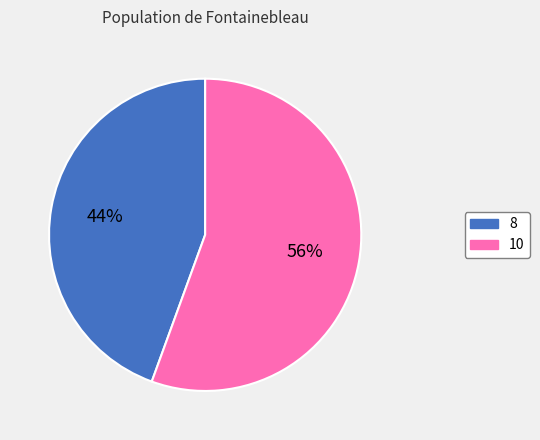

Which slice is the largest?

10